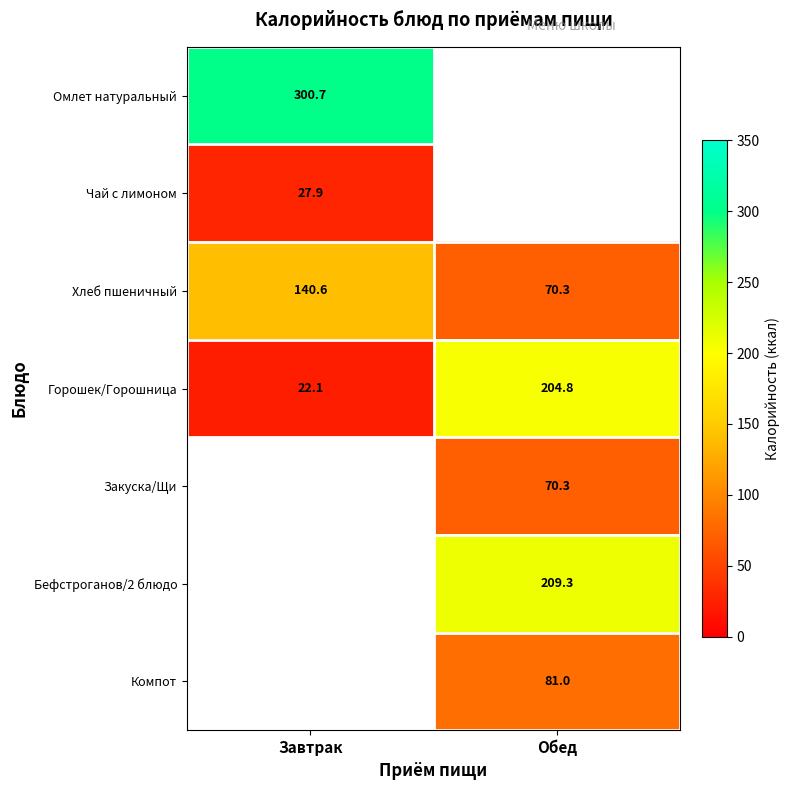

The Хлеб пшеничный series shows 140.6 at Завтрак. True or false?

True